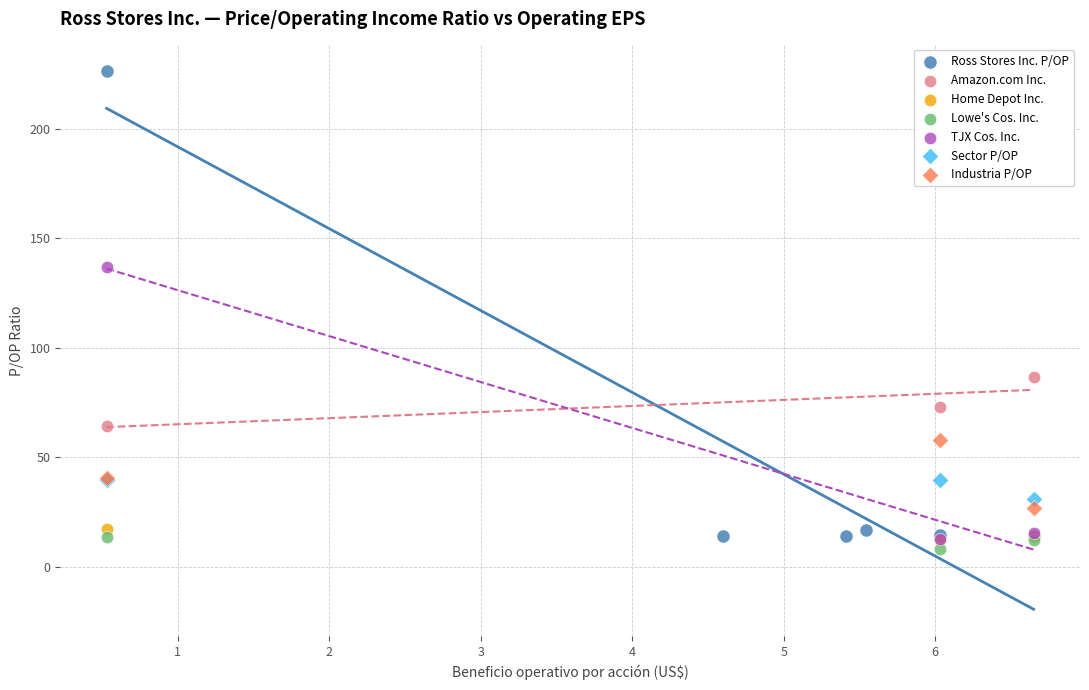

Which series has the largest Y range (max minus min)?

Ross Stores Inc. P/OP